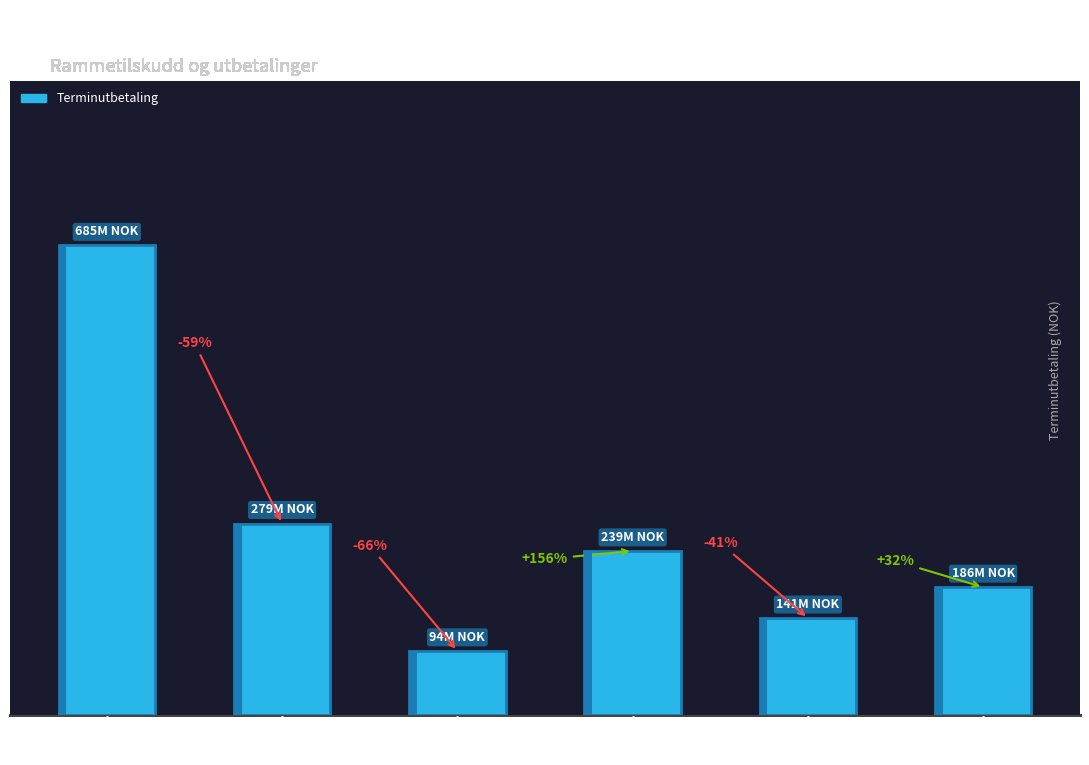

Reading right to left, list all the values displayed in this chart.

1507
Ålesund=186423567	1149
Karmøy=141416227	1108
Sandnes=239378770	1106
Haugesund=93627639	1103
Stavanger=279312950	0301
Oslo=684821424